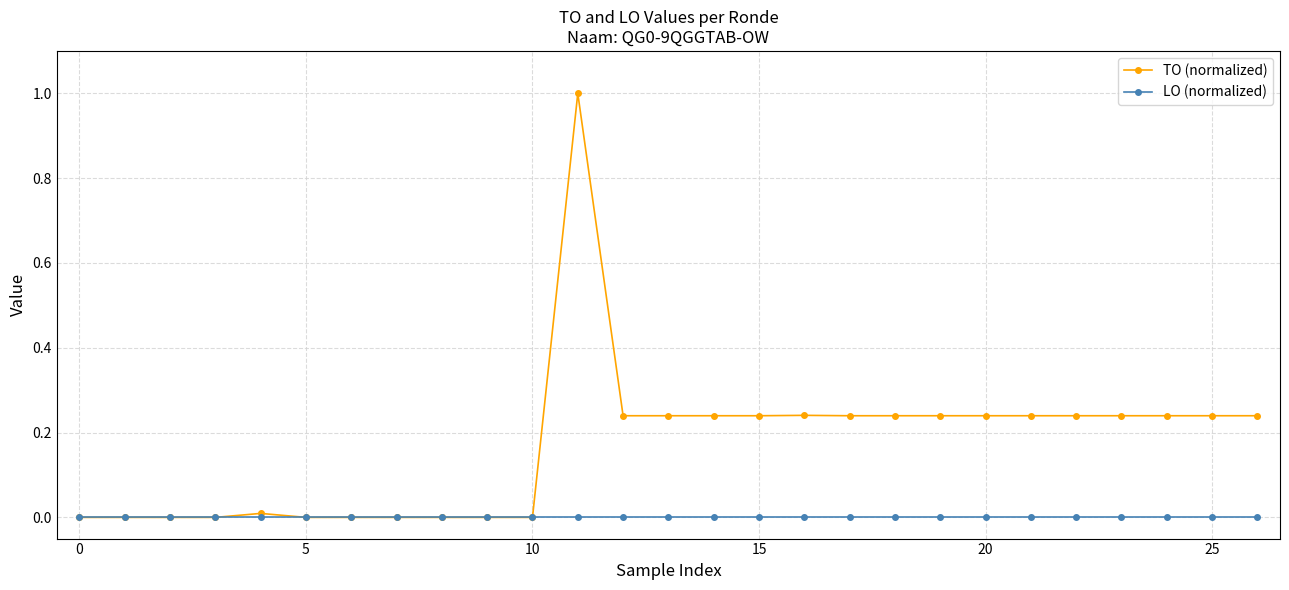

Which series has the largest range (max minus min)?

TO (normalized)